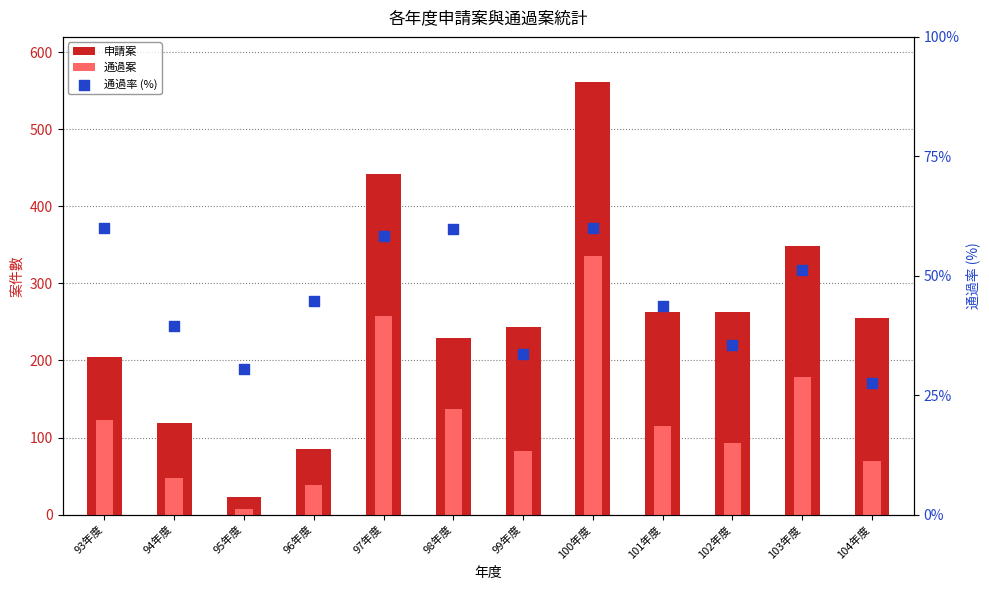

What is the total value across all series at 95年度?

60.4